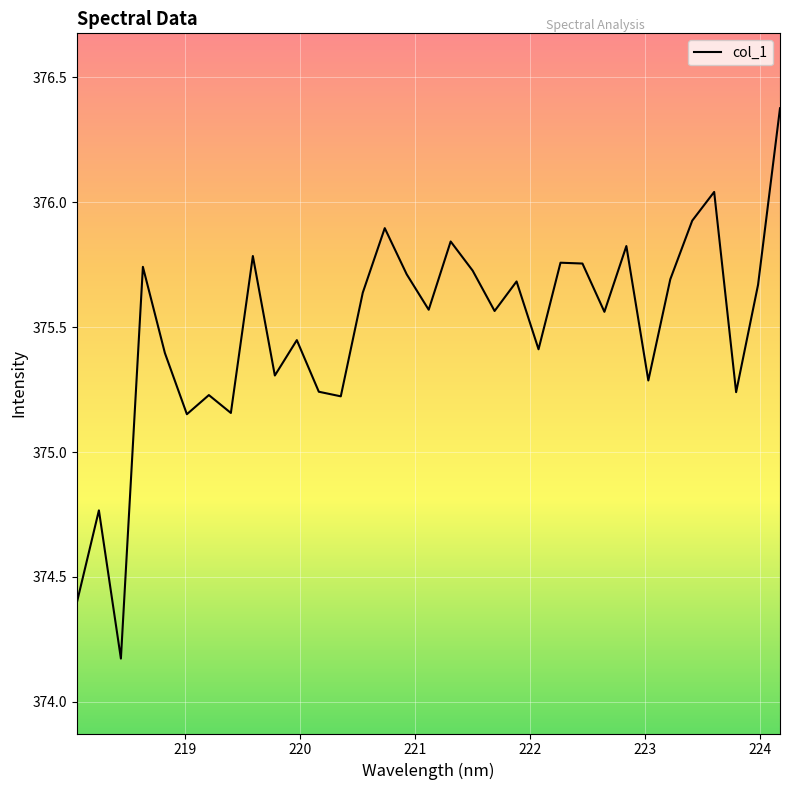

What is the difference between the maximum and minimum values?

2.2